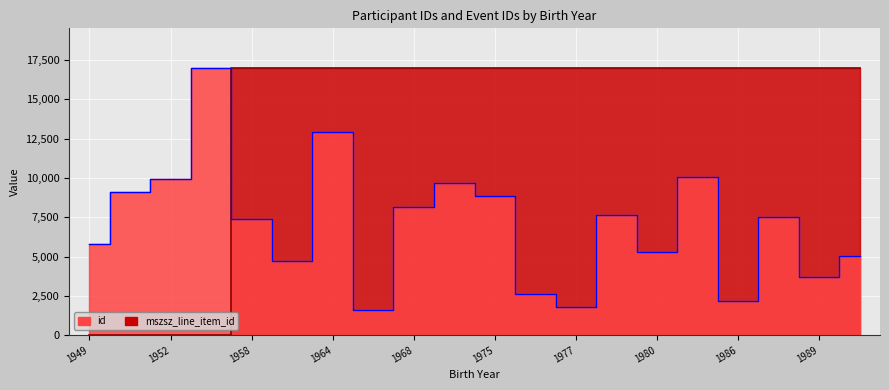

After their last crossing, which series has the higher values: mszsz_line_item_id or id?

mszsz_line_item_id